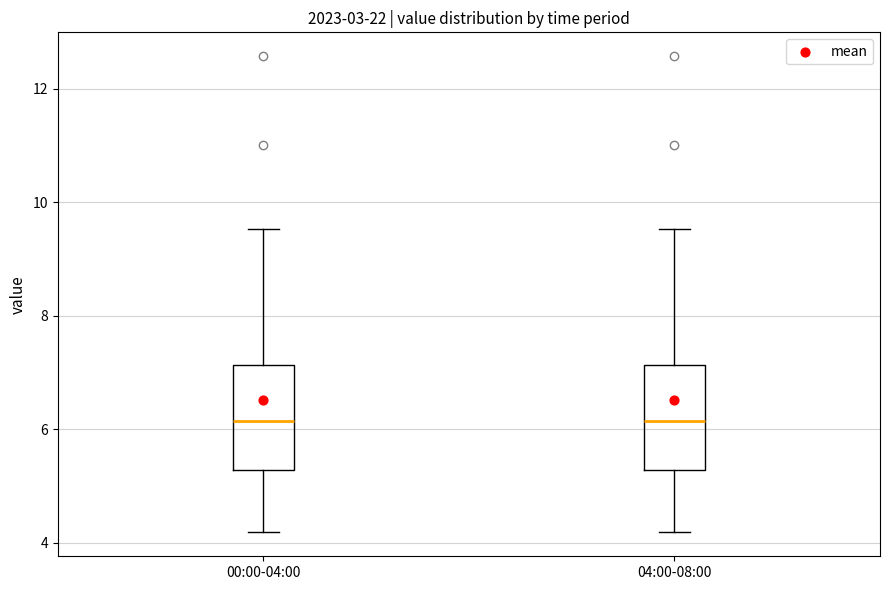

Reading left to right, read every box against the y-axis: the position of its median line, the range the box covers, and the ends of its whiskers. The values are not printed on the chart, so give them approximately, as read against the axis.

00:00-04:00: median 6.2, box 5.2 to 7.2, whiskers 4.2 to 9.6
04:00-08:00: median 6.2, box 5.2 to 7.2, whiskers 4.2 to 9.6